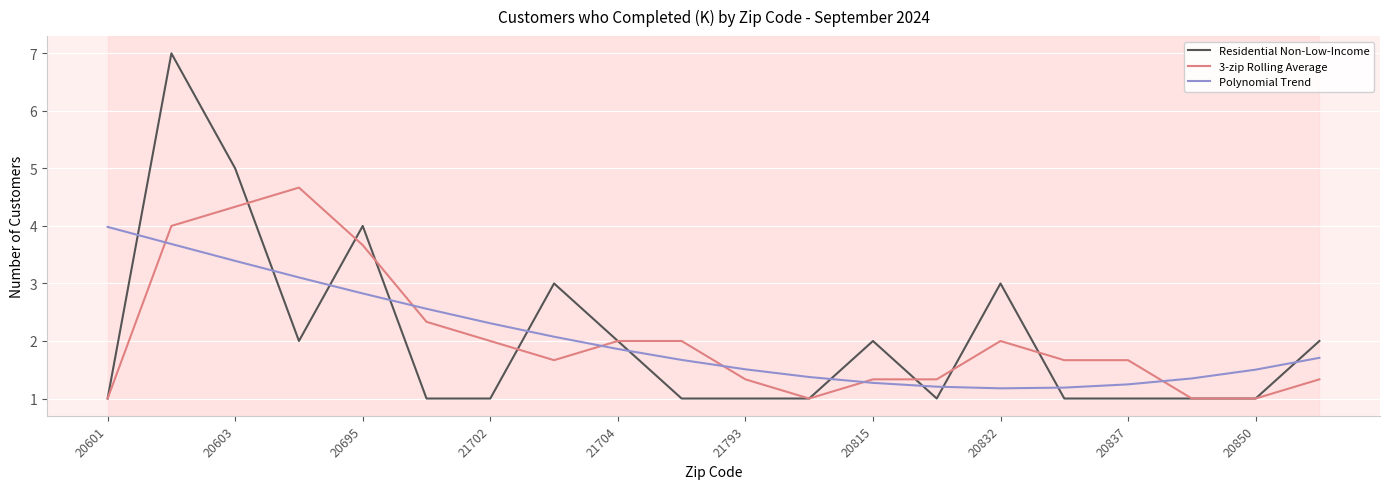

What is the average value of the Polynomial Trend series?

2.1